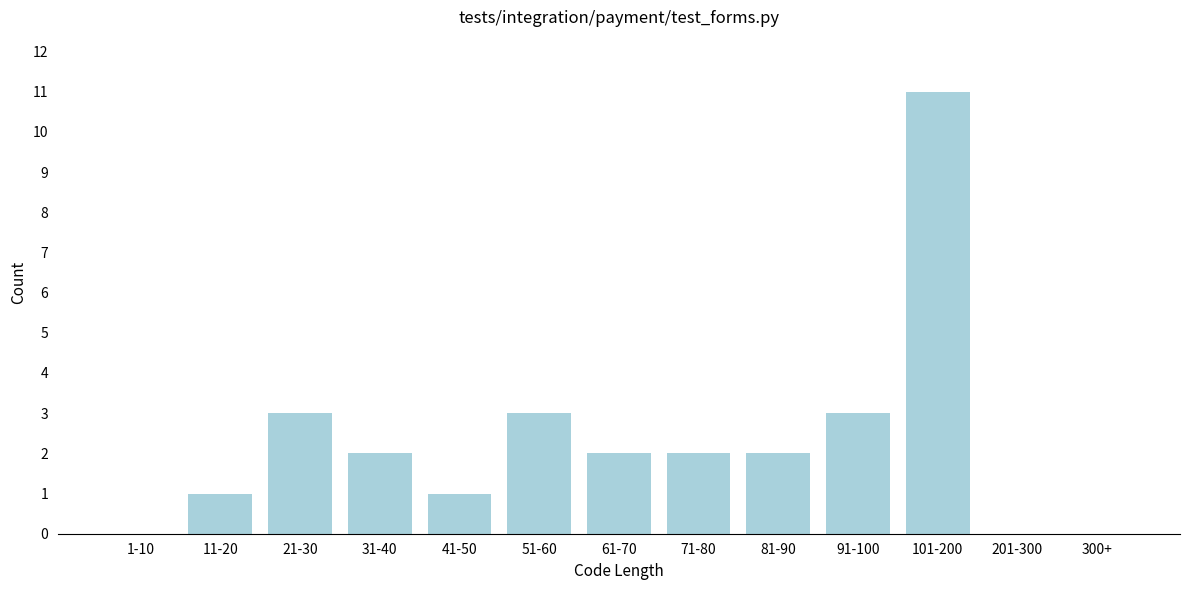

Reading left to right, extract all data points from this chart.

1-10=0	11-20=1	21-30=3	31-40=2	41-50=1	51-60=3	61-70=2	71-80=2	81-90=2	91-100=3	101-200=11	201-300=0	300+=0